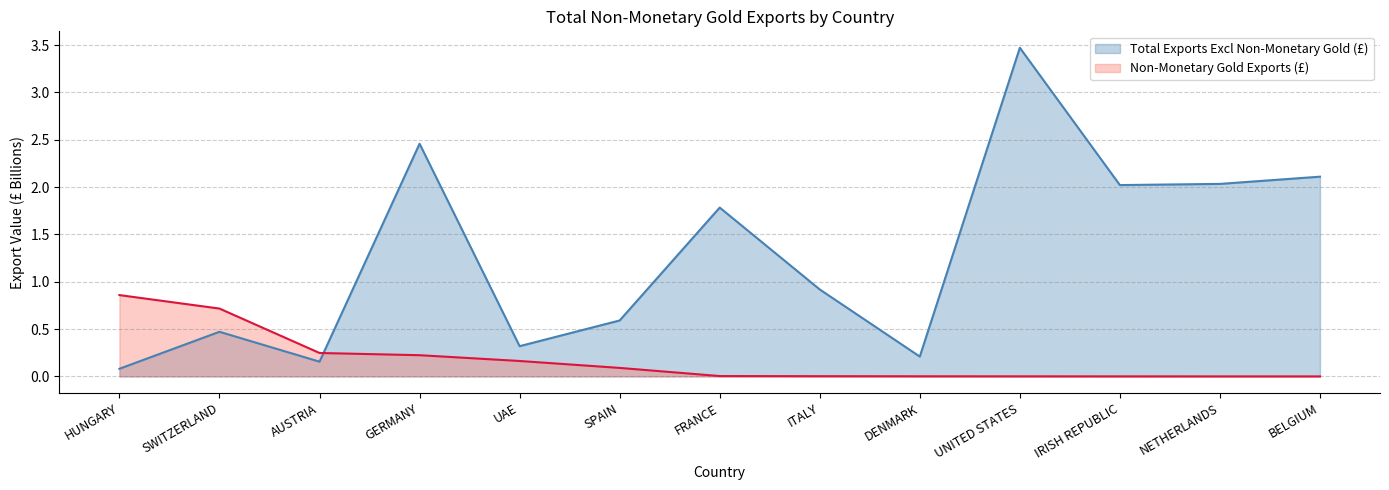

What is the difference between the maximum and minimum values in the Non-Monetary Gold Exports (£) series?

0.9